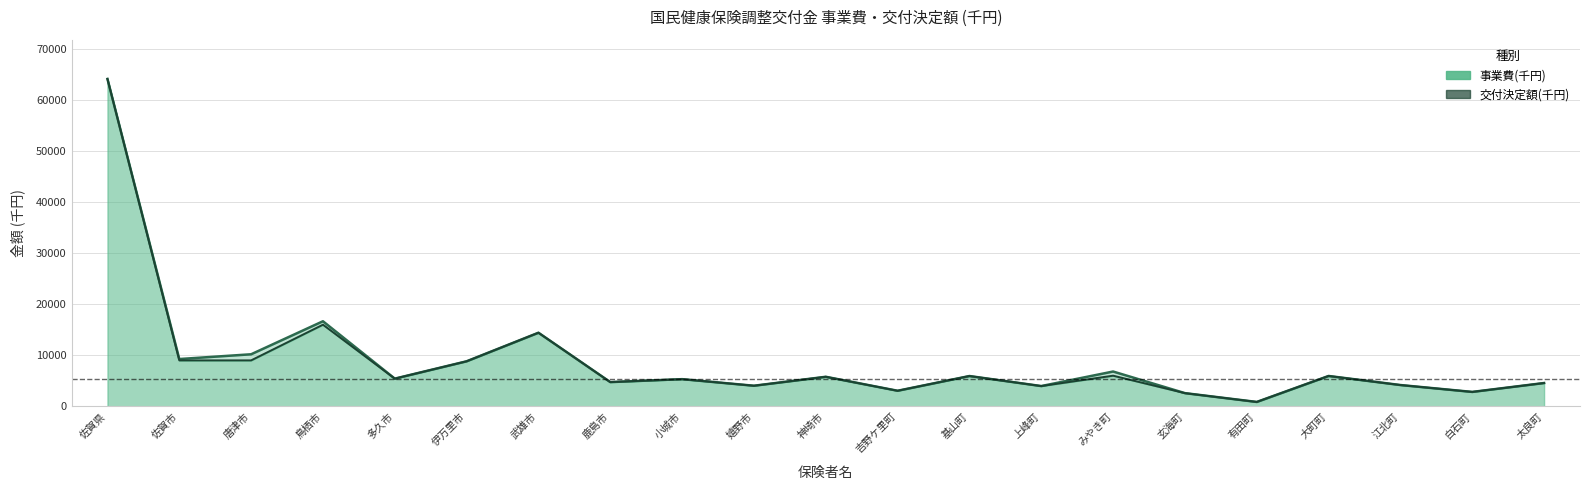

How many data points in 事業費(千円) are less than 5422?

10